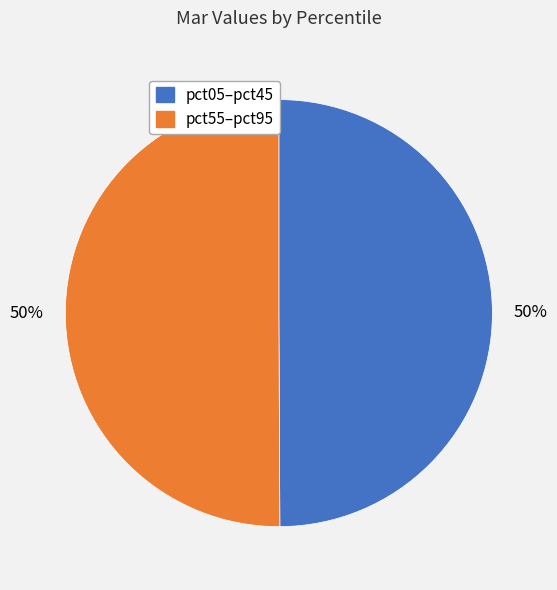

How many slices are in this pie chart?

2